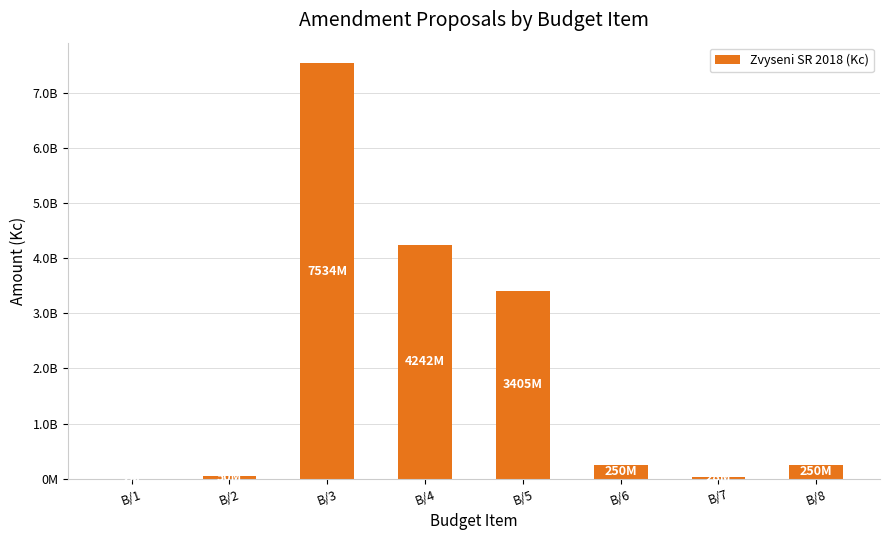

Are the bars horizontal?

No